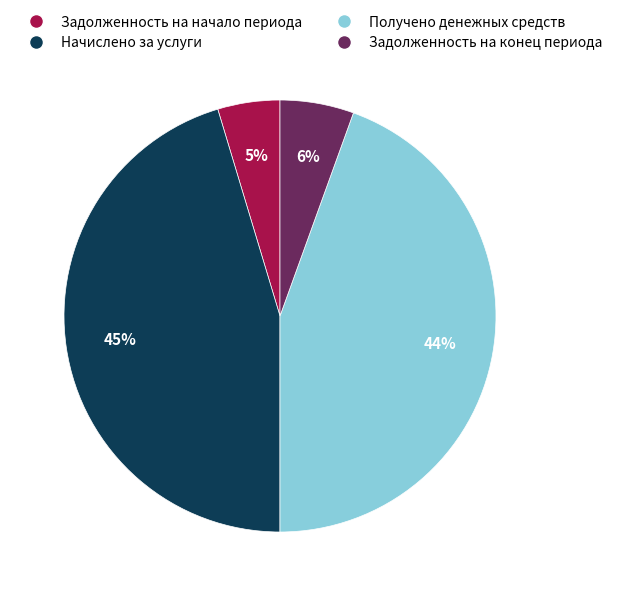

What is the smallest slice in the pie chart?

Задолженность на начало периода